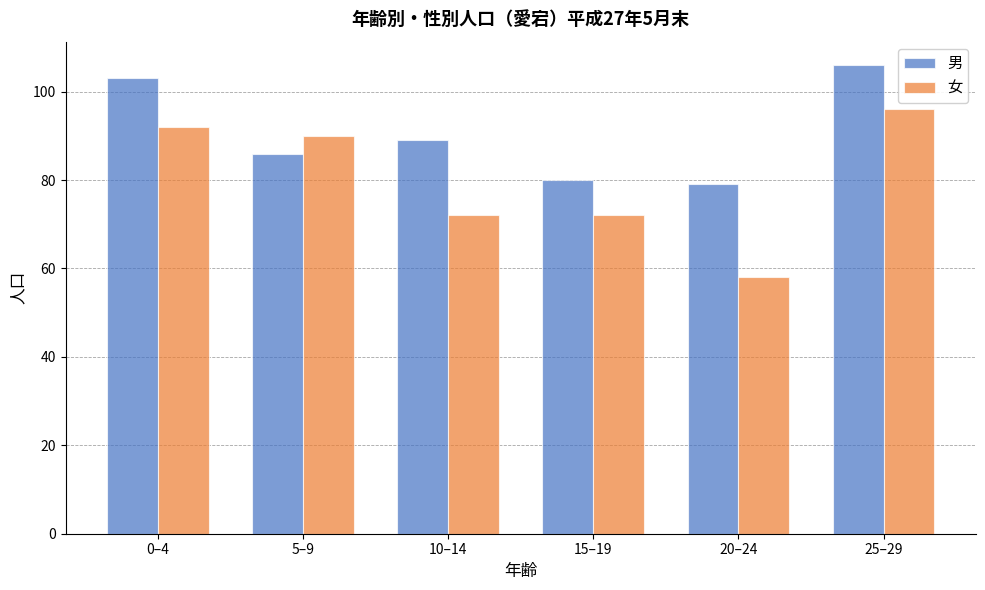

Reading left to right, what are all the values shown in this chart?

男: 0–4=103	5–9=86	10–14=89	15–19=80	20–24=79	25–29=106
女: 0–4=92	5–9=90	10–14=72	15–19=72	20–24=58	25–29=96